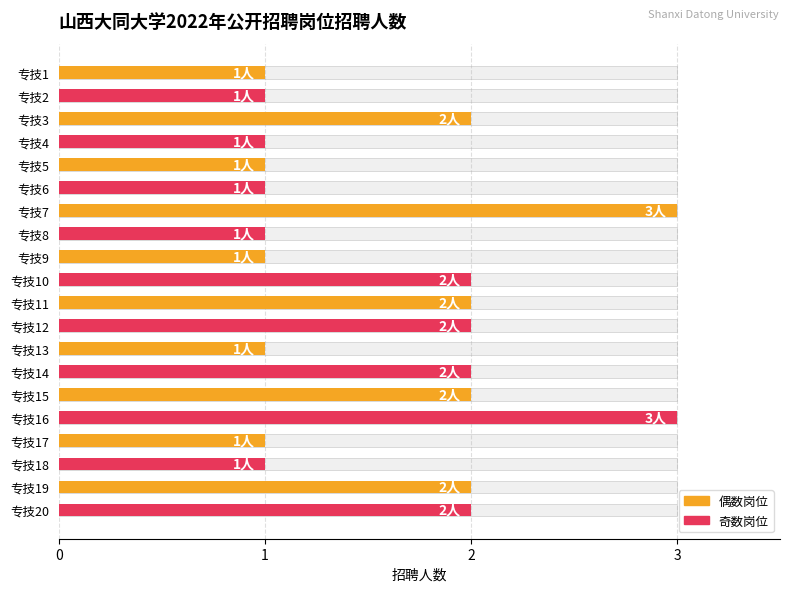

What is the difference between the maximum and second lowest values?

2